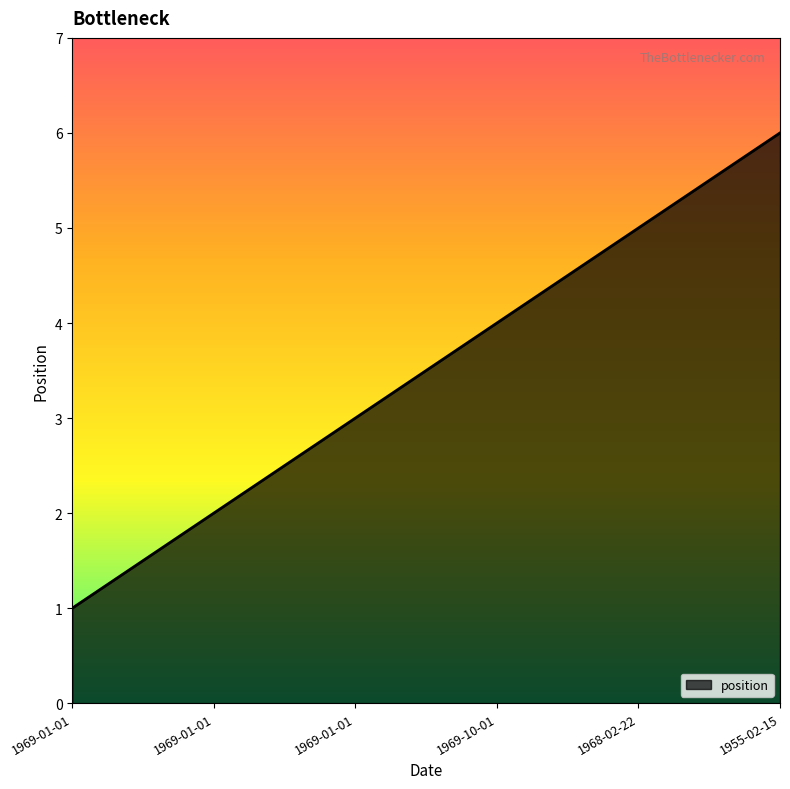

True or false: the data shows 6 at 1955-02-15.

True